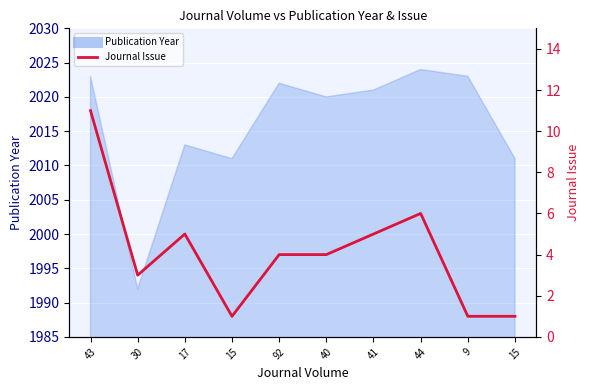

What is the minimum value shown in the chart?

1